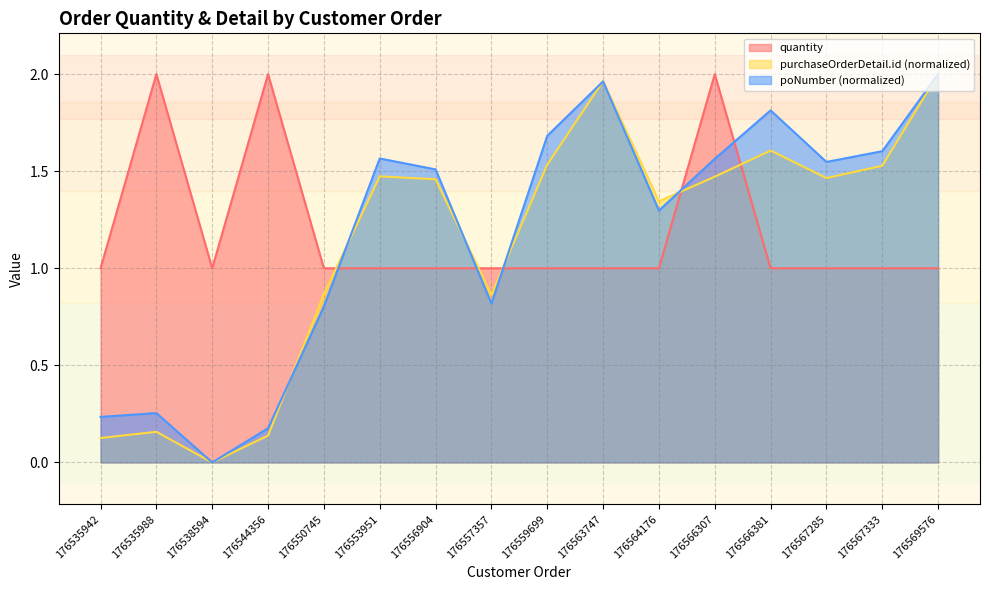

At how many categories does at least one series exceed 0?

16